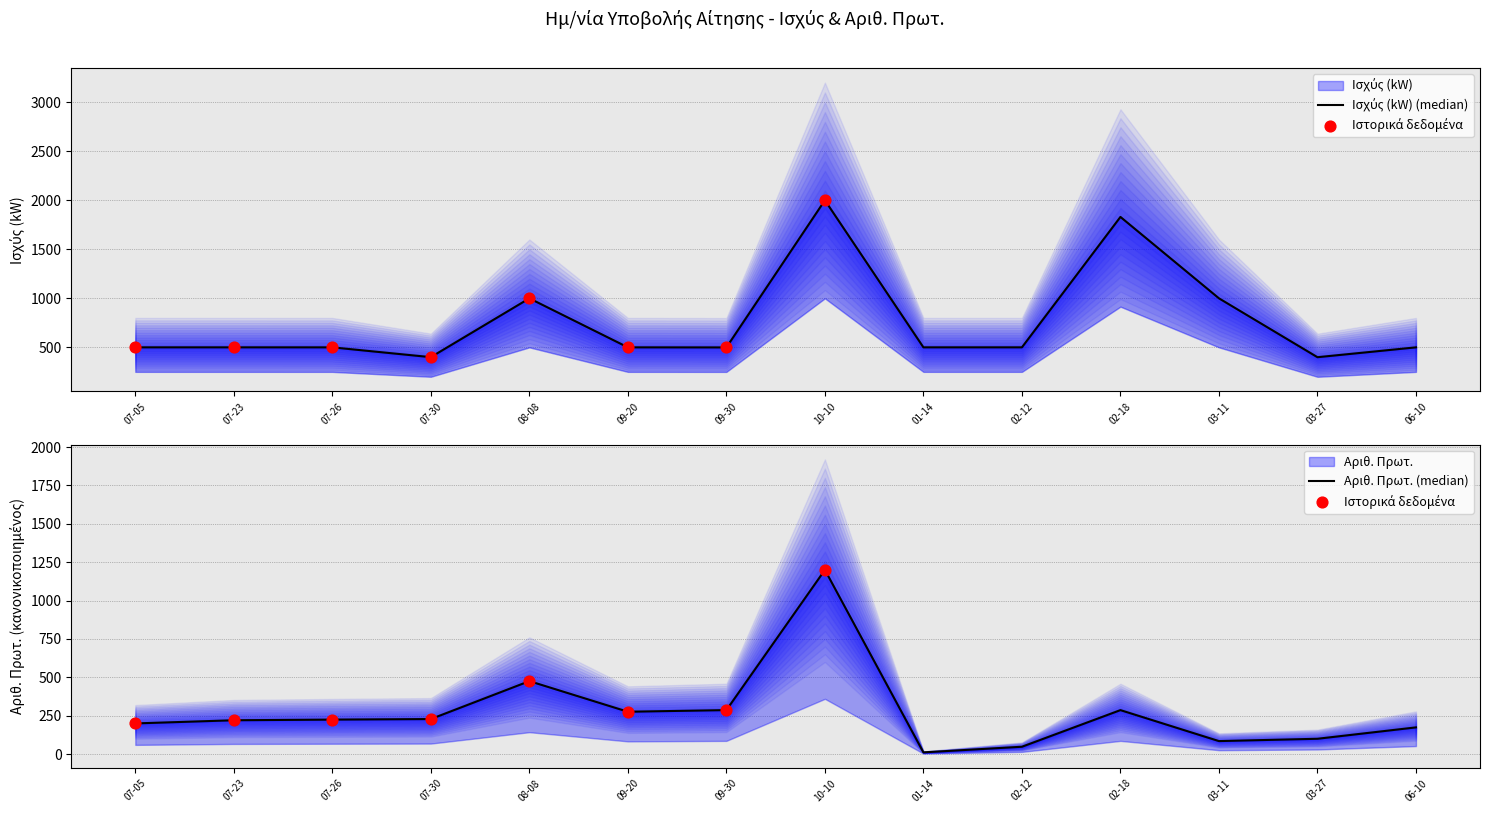

What is the total value across all series at 03-27?

499.0